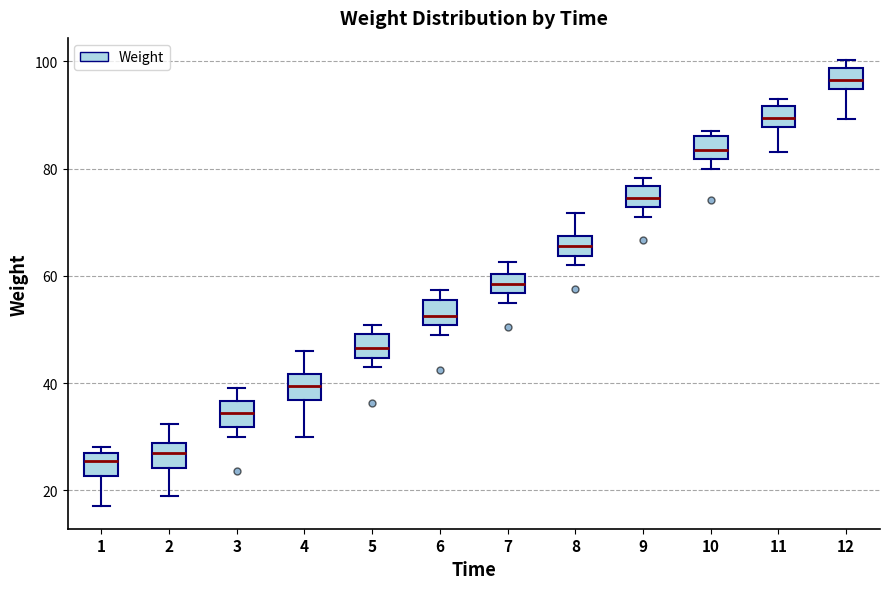

Where is the lower edge of the box at x = 2 on the y-axis? The values are not printed on the chart, so give them approximately, as read against the axis.

24